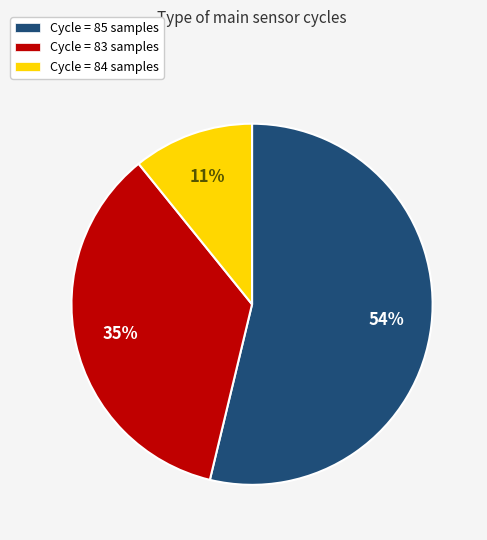

Is there a majority slice in this chart?

Yes